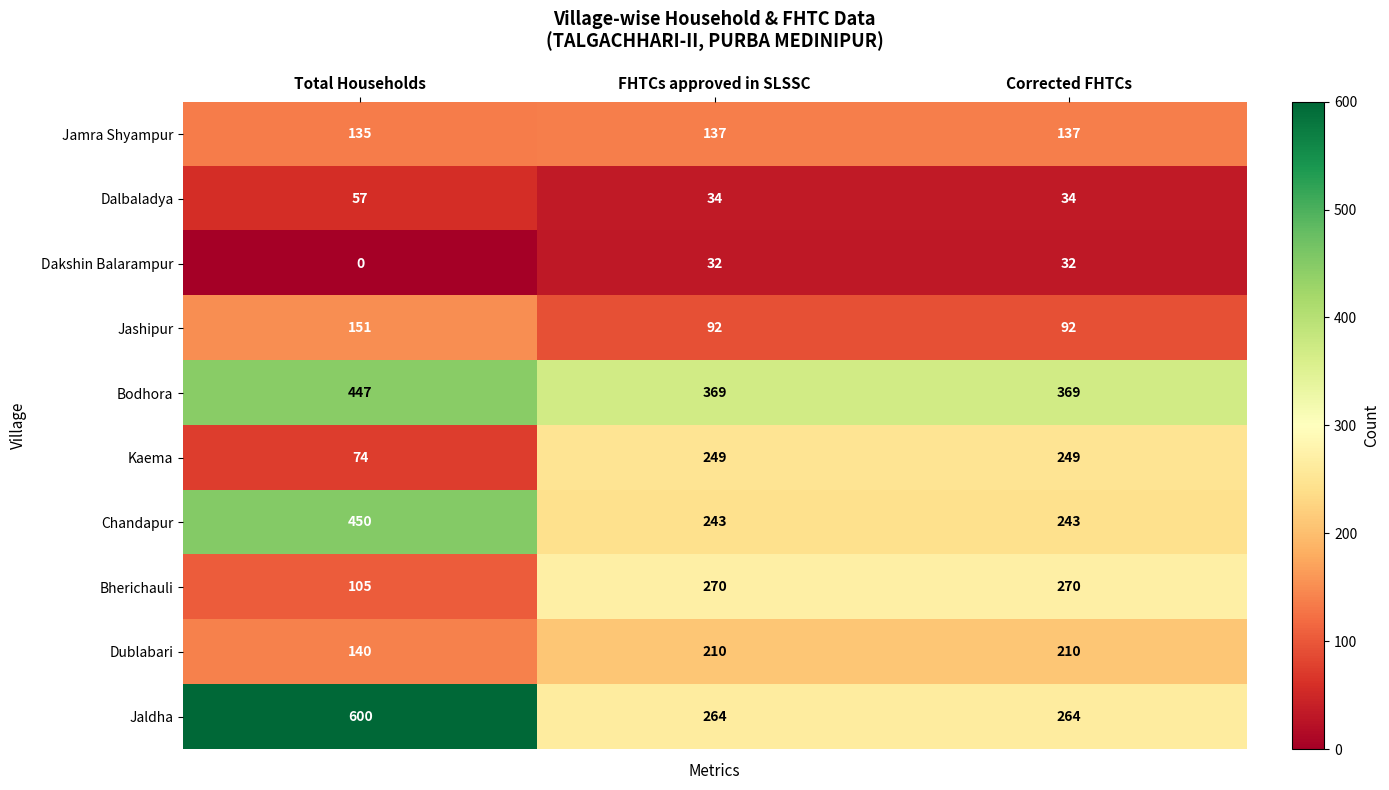

Rank the series by their maximum value, from highest to lowest.

Jaldha, Chandapur, Bodhora, Bherichauli, Kaema, Dublabari, Jashipur, Jamra Shyampur, Dalbaladya, Dakshin Balarampur